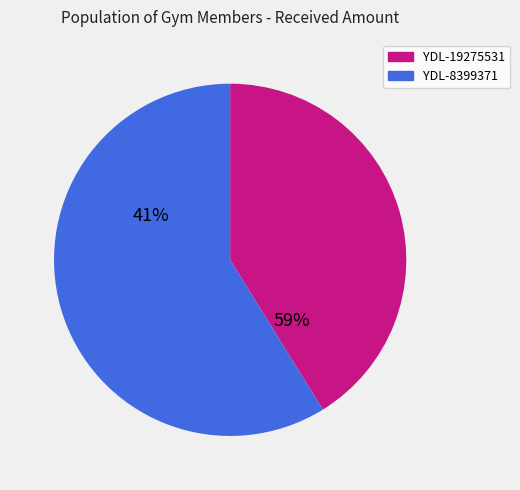

Count the number of slices in the pie.

2